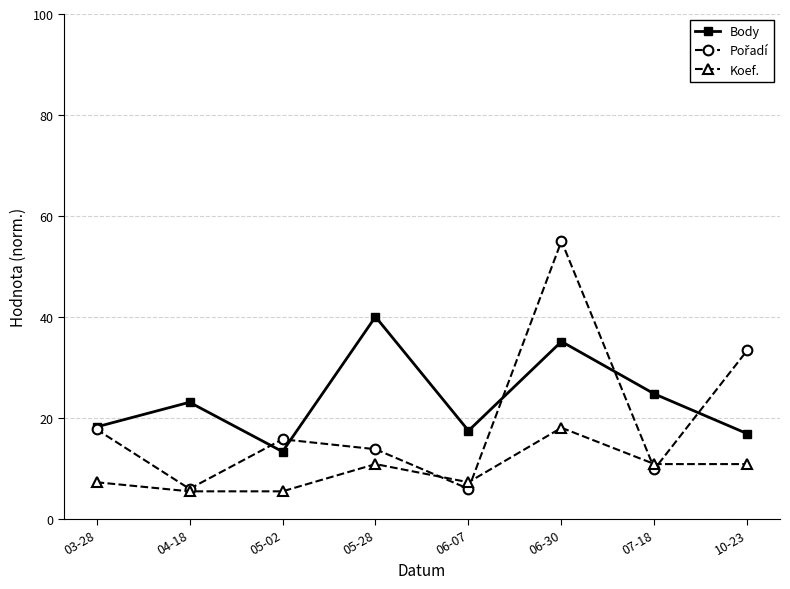

In Body, how many points are lower than both neighbors (excluding endpoints)?

2